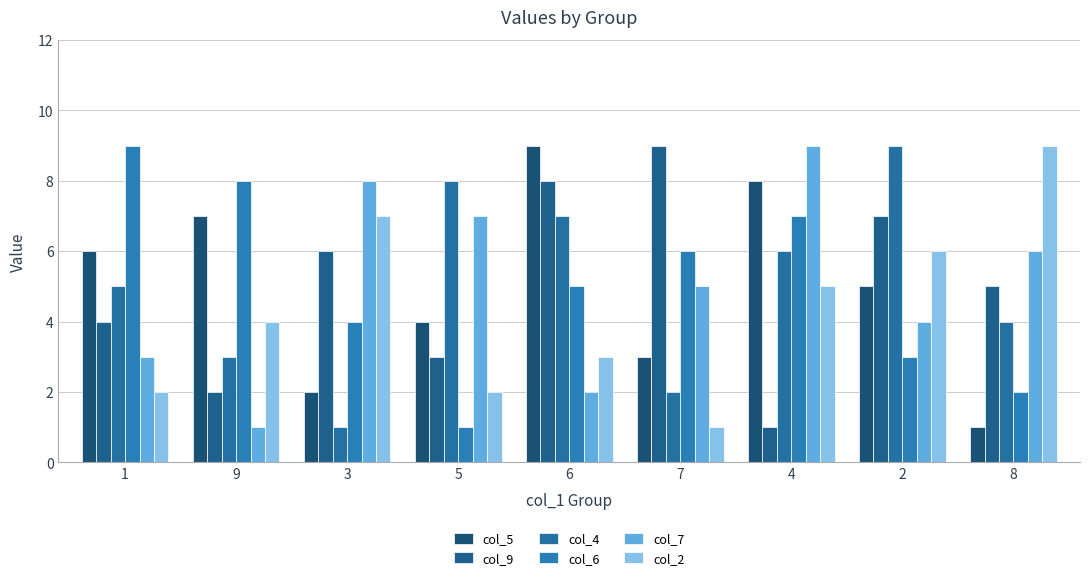

Is it true that col_6 equals 1 at 5?

True